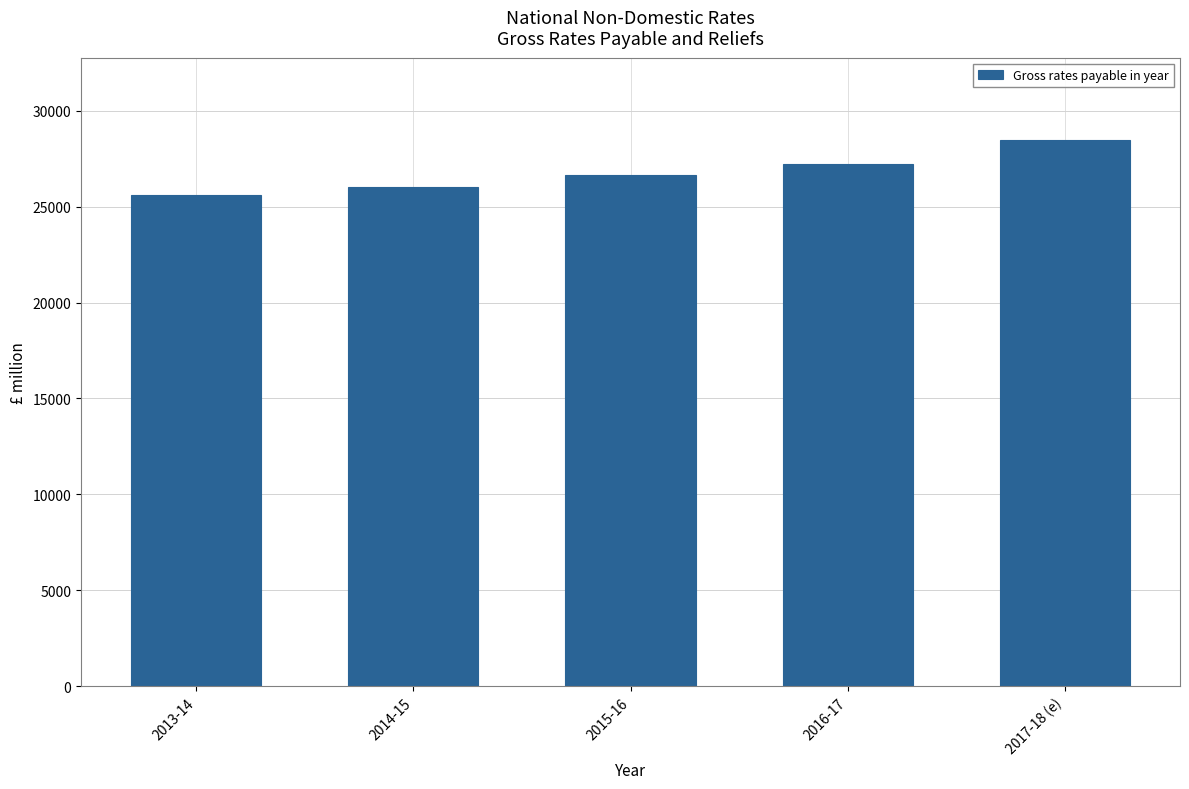

Is it true that the value at 2017-18 (e) is 39624.9?

False